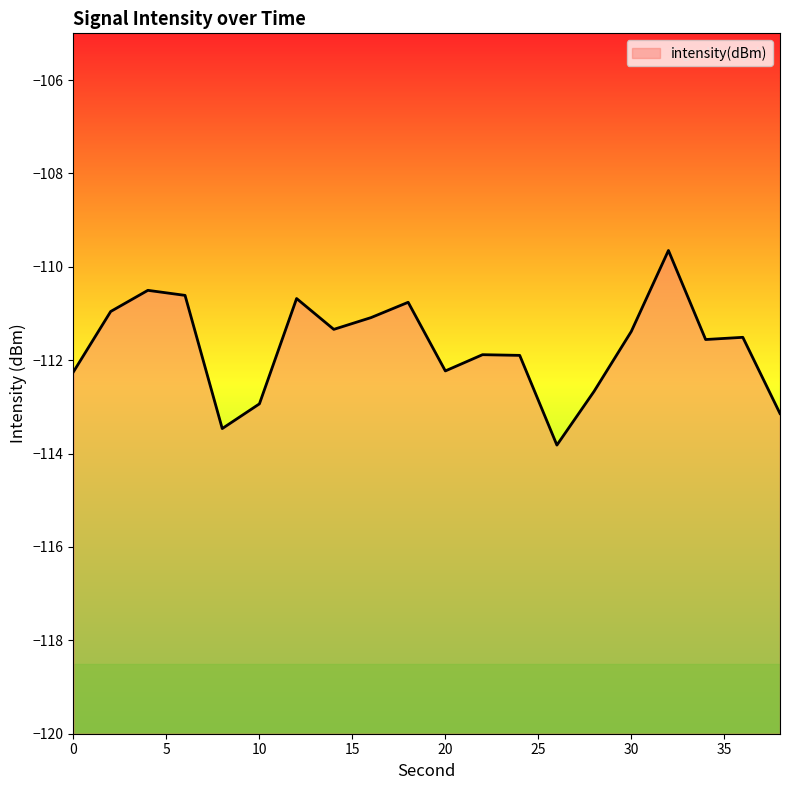

The chart shows a value of -34.0 at 26. True or false?

False